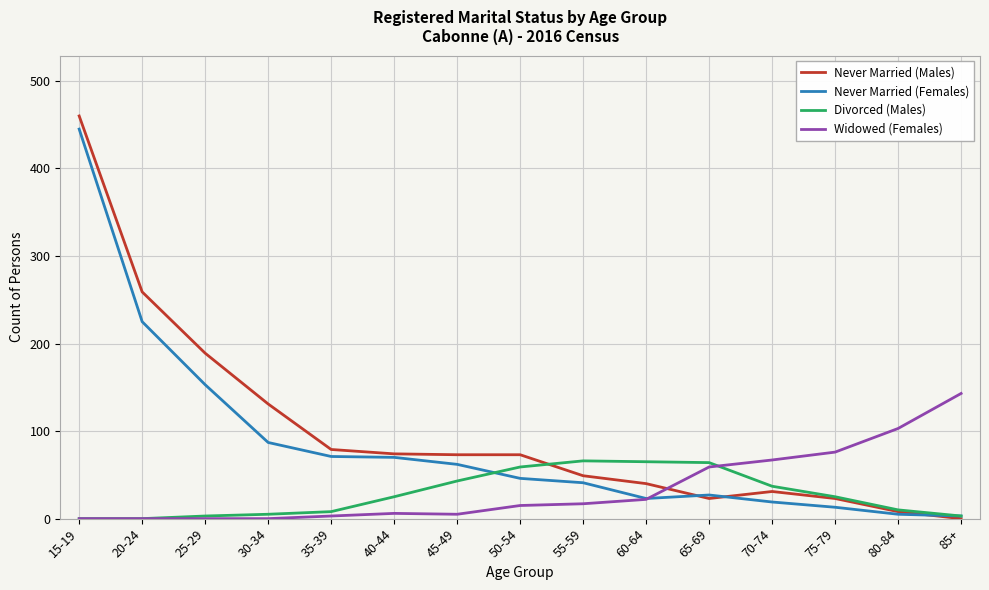

At which category is the sum across all series the highest?

15-19